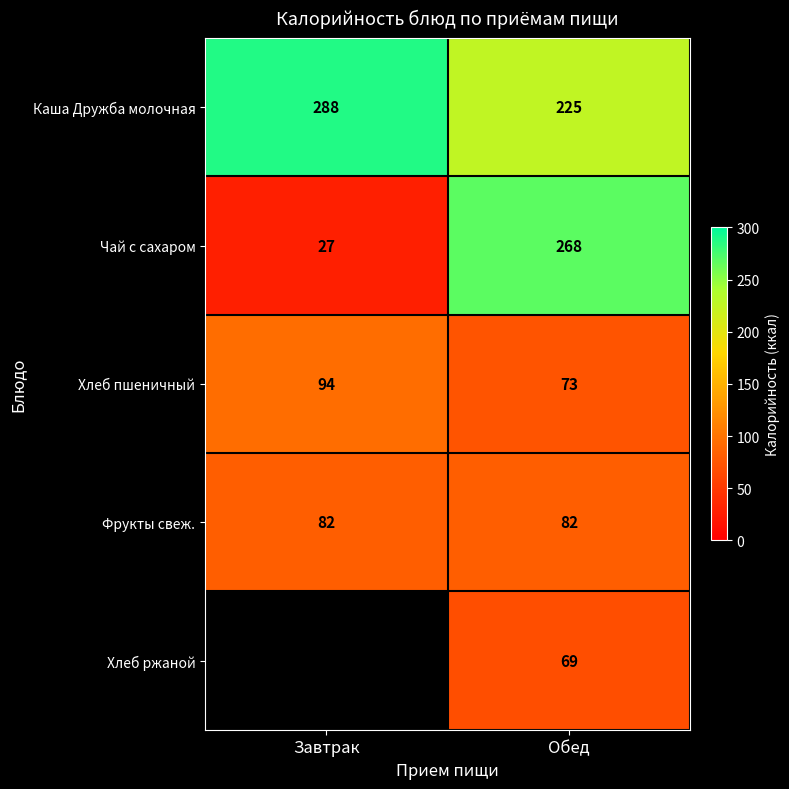

Rank the categories by Чай с сахаром value from lowest to highest.

Завтрак, Обед